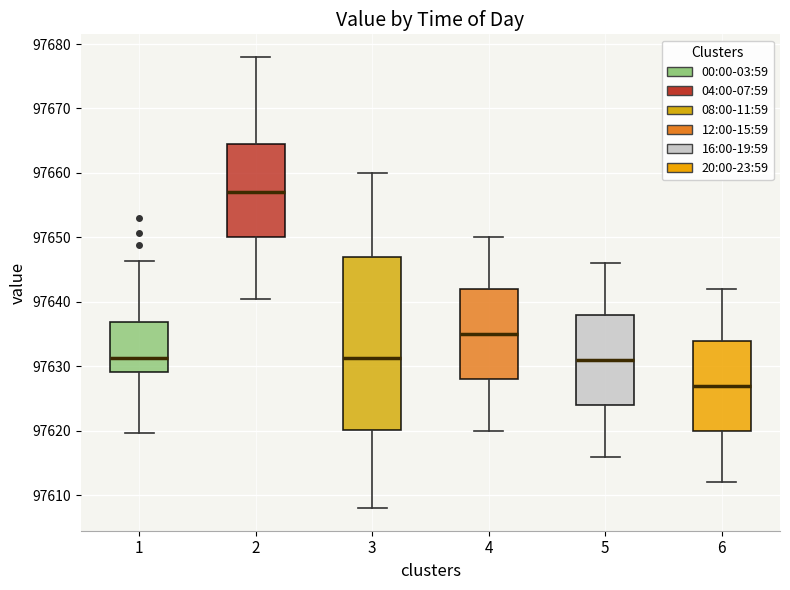

Reading left to right, read every box against the y-axis: the position of its median line, the range the box covers, and the ends of its whiskers. The values are not printed on the chart, so give them approximately, as read against the axis.

1: median 97631, box 97629 to 97637, whiskers 97620 to 97646
2: median 97657, box 97650 to 97665, whiskers 97641 to 97678
3: median 97631, box 97620 to 97647, whiskers 97608 to 97660
4: median 97635, box 97628 to 97642, whiskers 97620 to 97650
5: median 97631, box 97624 to 97638, whiskers 97616 to 97646
6: median 97627, box 97620 to 97634, whiskers 97612 to 97642